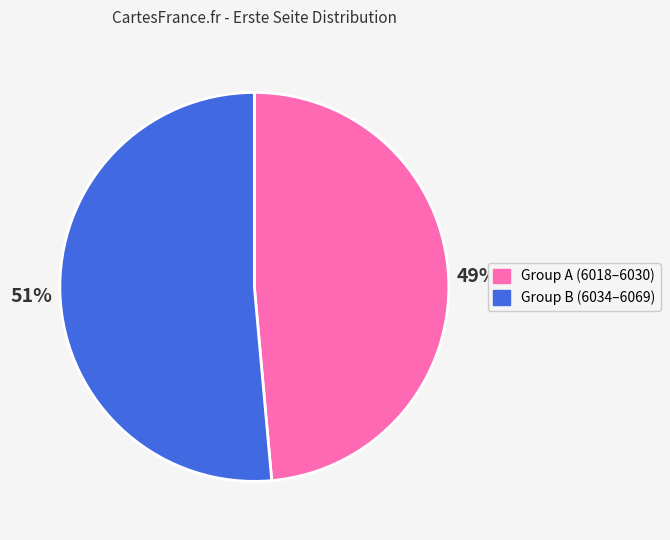

What is the largest slice in the pie chart?

Group B (6034–6069)